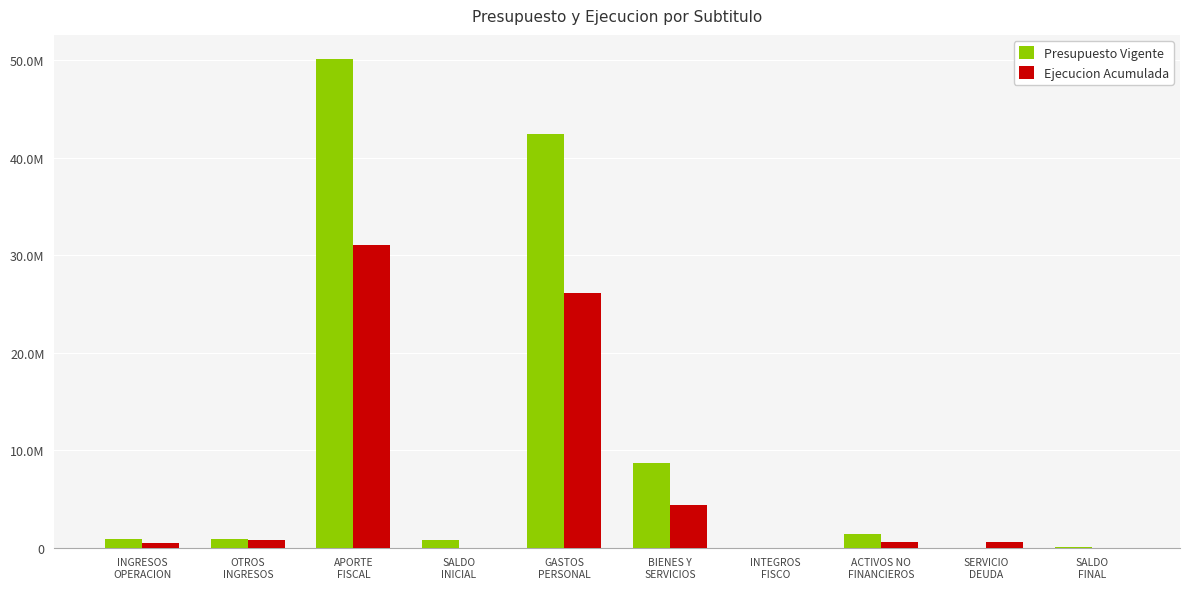

Reading left to right, extract all data points from this chart.

Presupuesto Vigente: INGRESOS
OPERACION=892721	OTROS
INGRESOS=844752	APORTE
FISCAL=50079890	SALDO
INICIAL=835582	GASTOS
PERSONAL=42463006	BIENES Y
SERVICIOS=8720955	INTEGROS
FISCO=1001	ACTIVOS NO
FINANCIEROS=1415983	SERVICIO
DEUDA=4000	SALDO
FINAL=48000
Ejecucion Acumulada: INGRESOS
OPERACION=489309	OTROS
INGRESOS=793204	APORTE
FISCAL=31034949	SALDO
INICIAL=0	GASTOS
PERSONAL=26146178	BIENES Y
SERVICIOS=4413851	INTEGROS
FISCO=0	ACTIVOS NO
FINANCIEROS=567227	SERVICIO
DEUDA=629778	SALDO
FINAL=0